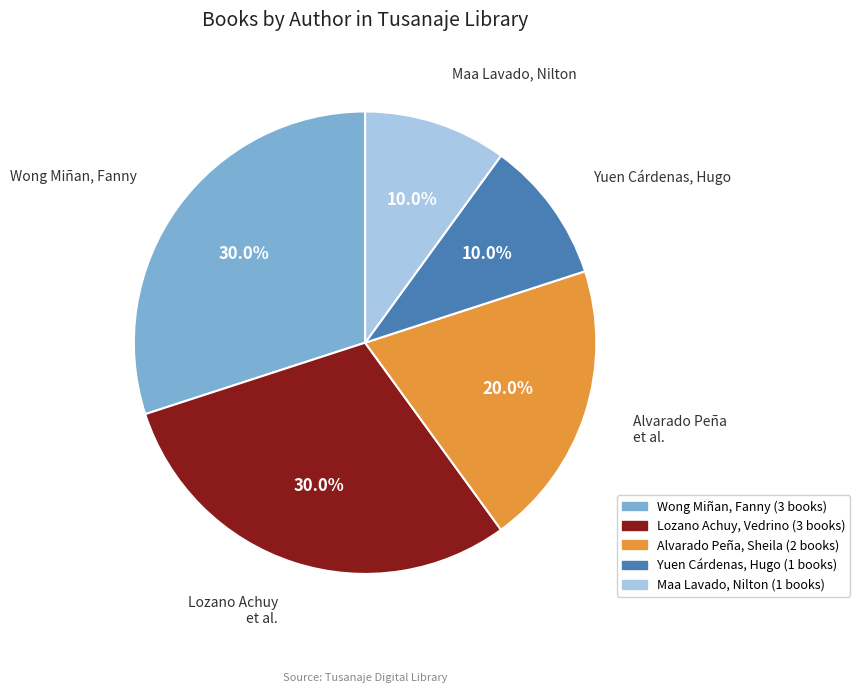

Is there any slice that represents more than half of the pie?

No